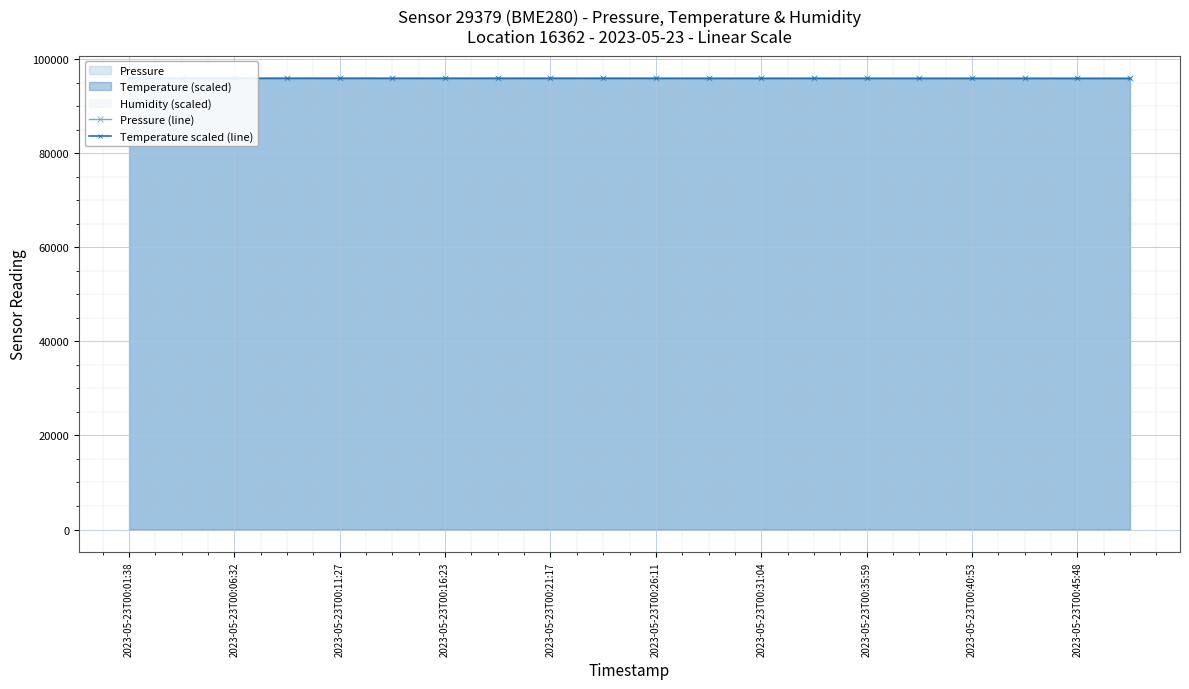

What is the total value across all series at 19?

191780.2